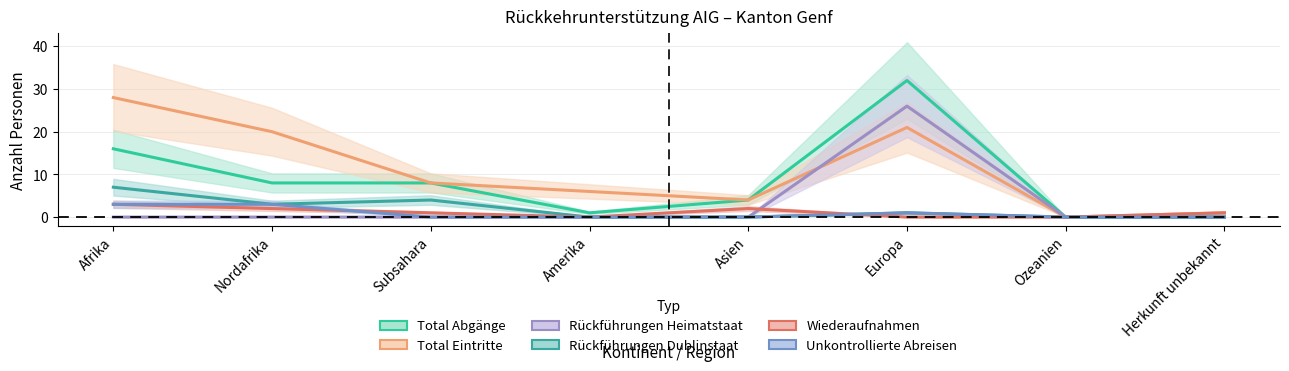

How many lines are shown in the chart?

6